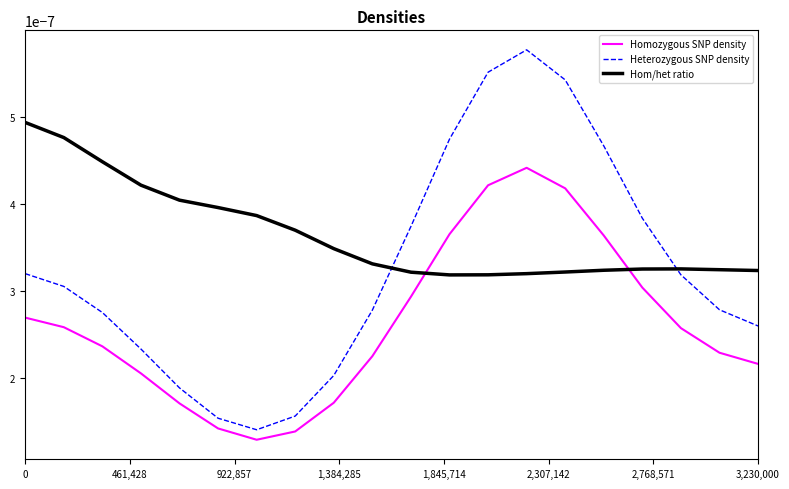

In Hom/het ratio, how many points are higher than both neighbors (excluding endpoints)?

1